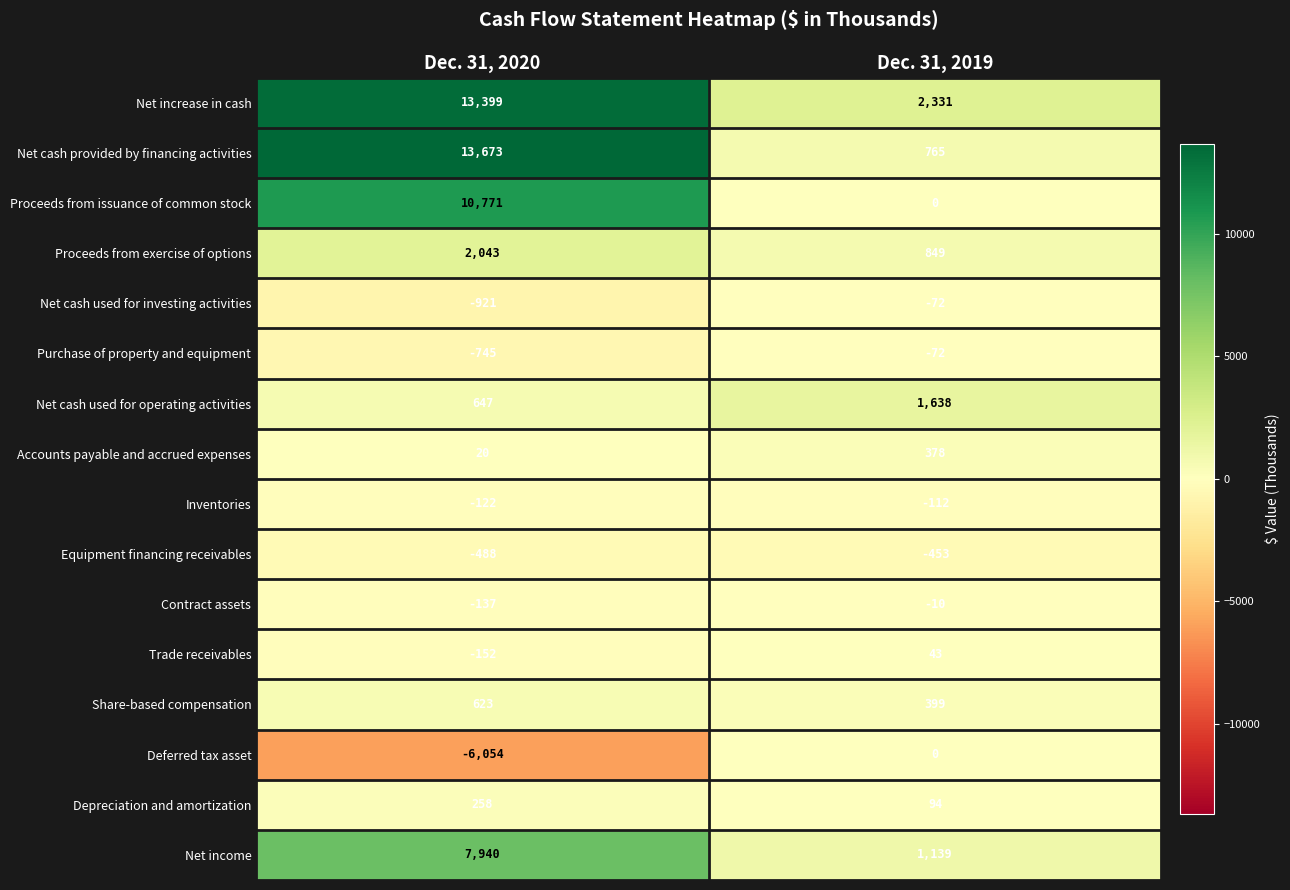

Is it true that Dec. 31, 2019 equals 654 at 8?

False